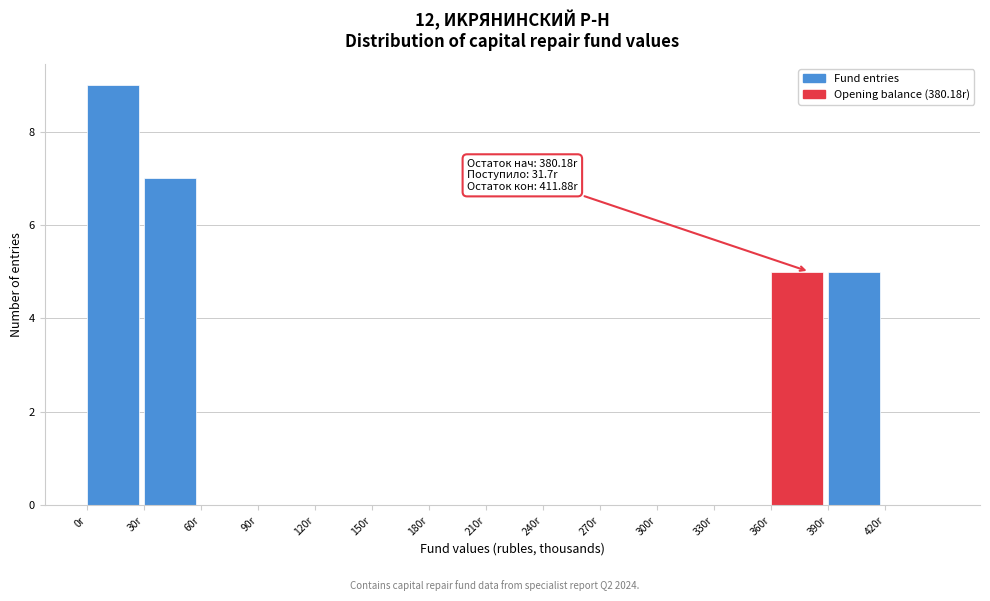

Which range on the x-axis has the tallest bar?

0 to 30